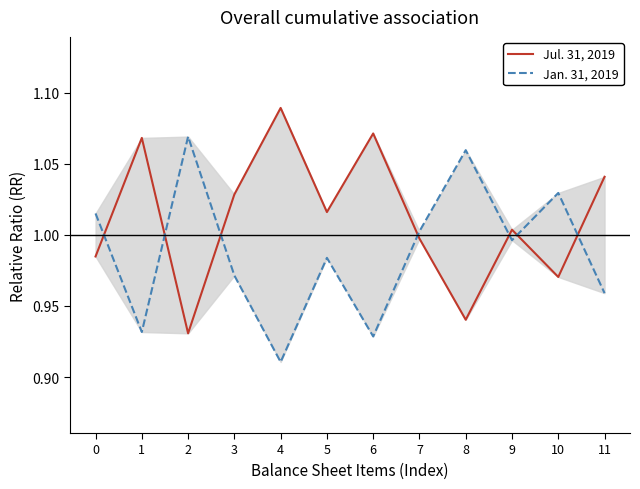

Between 5 and 11, which is larger?

11